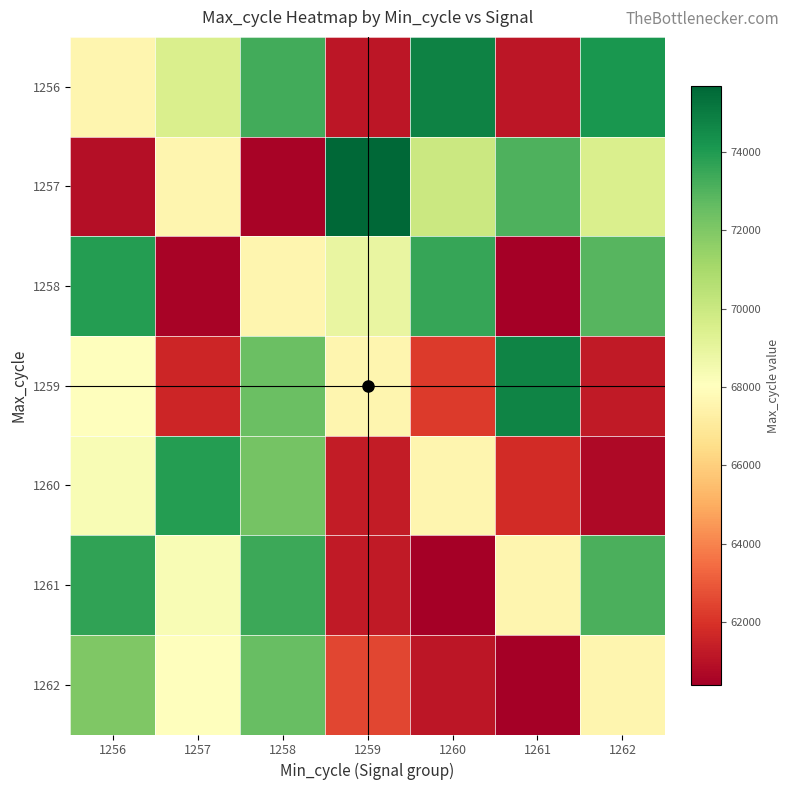

Reading left to right, transcribe all the data shown in this chart.

1256: 1256=67603.5	1257=69507.0	1258=73299.0	1259=61151.0	1260=74837.0	1261=61154.0	1262=74150.0
1257: 1256=60877.0	1257=67603.5	1258=60572.0	1259=75674.0	1260=69956.0	1261=73099.0	1262=69500.0
1258: 1256=73918.0	1257=60552.0	1258=67603.5	1259=68881.0	1260=73528.0	1261=60403.0	1262=72884.0
1259: 1256=67994.0	1257=61636.0	1258=72506.0	1259=67603.5	1260=62238.0	1261=74734.0	1262=61259.0
1260: 1256=68328.0	1257=73909.0	1258=72244.0	1259=61296.0	1260=67603.5	1261=61779.0	1262=60708.0
1261: 1256=73665.0	1257=68319.0	1258=73423.0	1259=61280.0	1260=60396.0	1261=67603.5	1262=73119.0
1262: 1256=71980.0	1257=68024.0	1258=72520.0	1259=62501.0	1260=61140.0	1261=60408.0	1262=67603.5